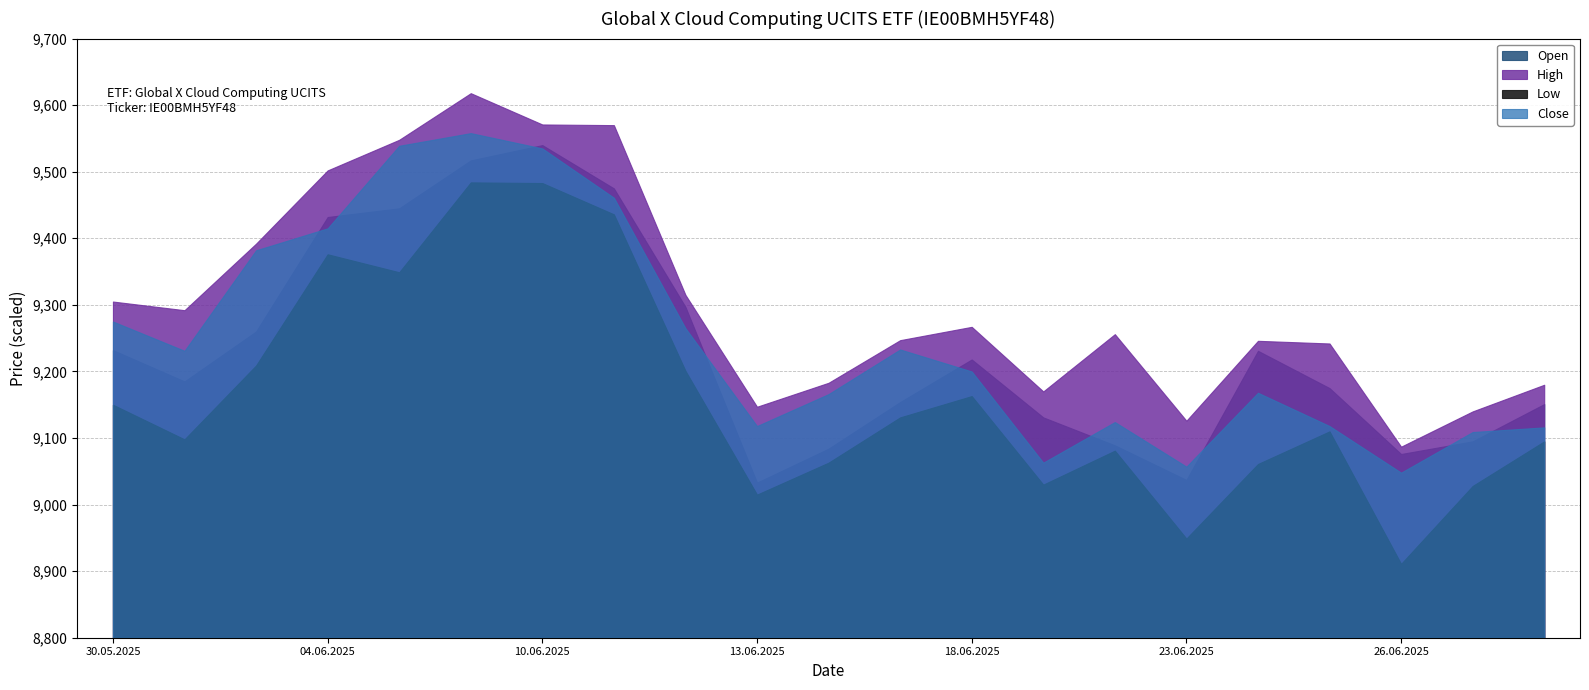

What is the difference between the High values at 30.05.2025 and 30.06.2025?

125